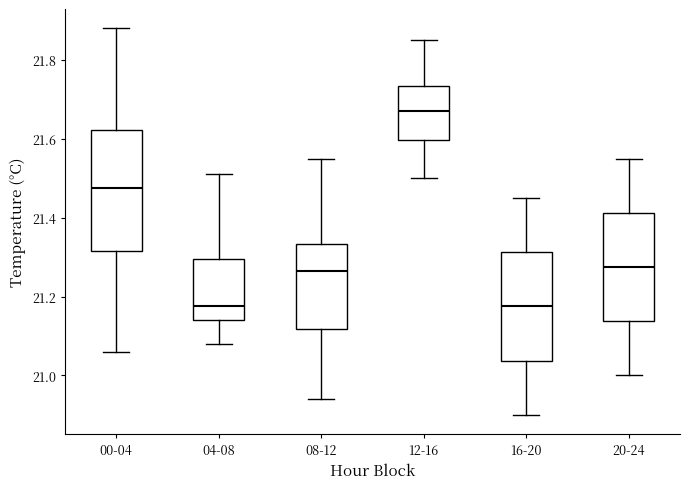

Which box is the tallest, from its lower edge to its upper edge?

00-04